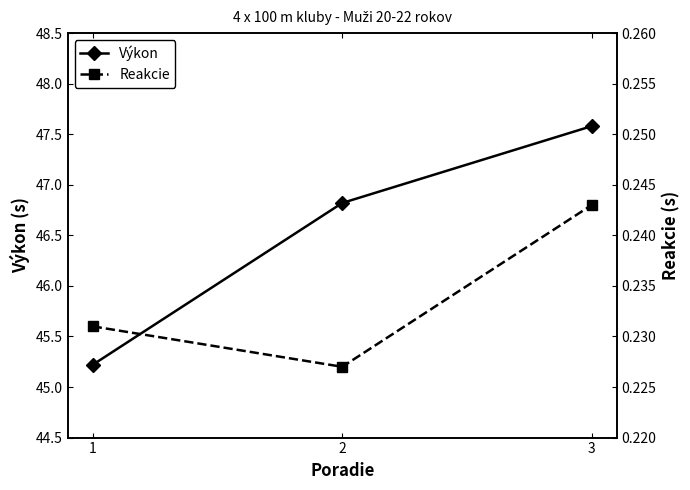

What is the value of the Reakcie point at the 2nd from the left?

0.2